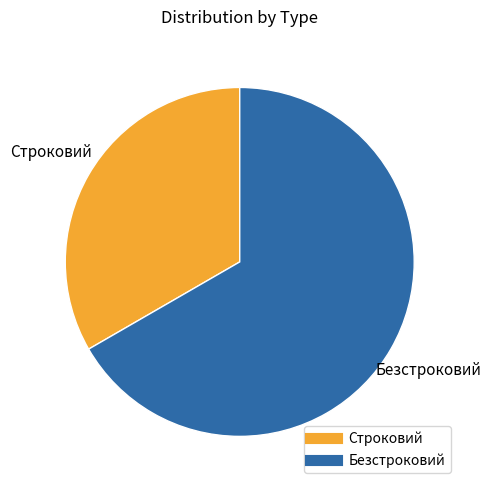

Between Безстроковий and Строковий, which is larger?

Безстроковий